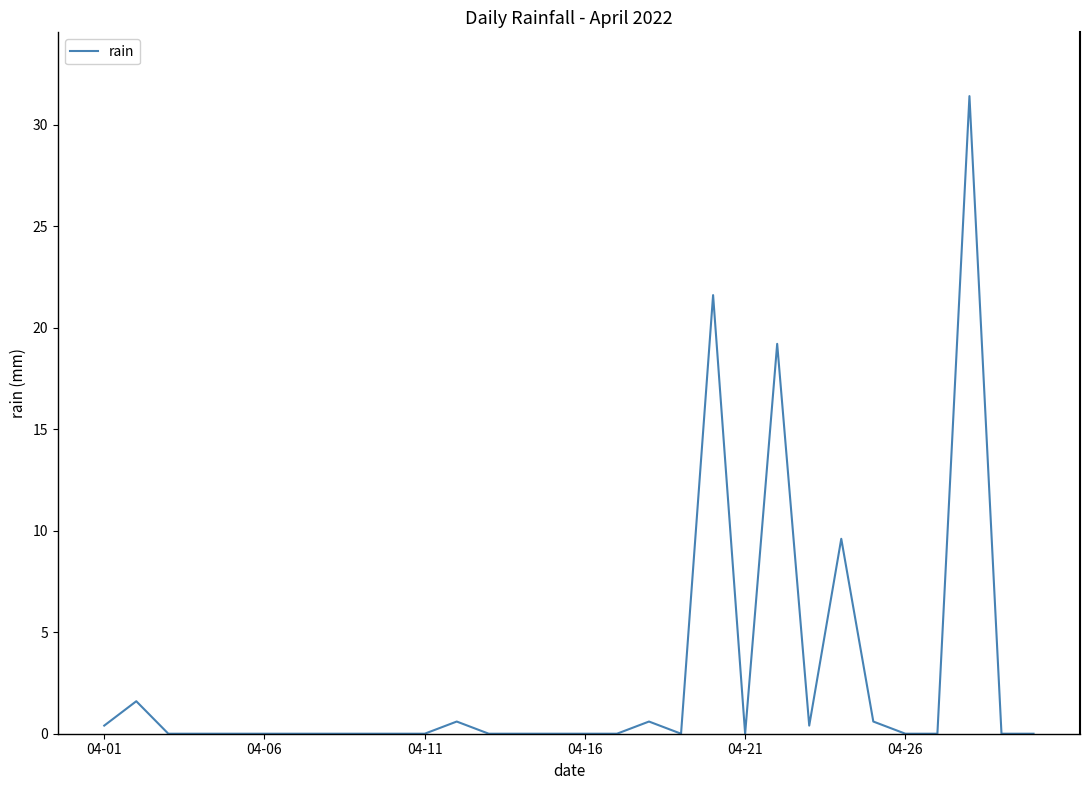

Reading left to right, list all the values displayed in this chart.

0.4	1.6	0.0	0.0	0.0	0.0	0.0	0.0	0.0	0.0	0.0	0.6	0.0	0.0	0.0	0.0	0.0	0.6	0.0	21.6	0.0	19.2	0.4	9.6	0.6	0.0	0.0	31.4	0.0	0.0